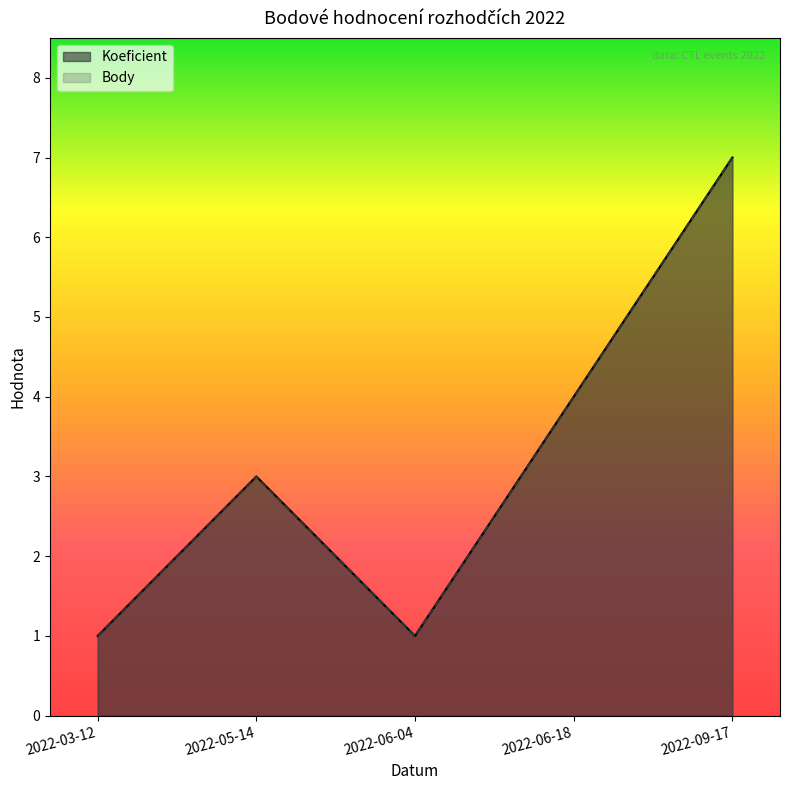

How many data points in Body are less than 3?

2